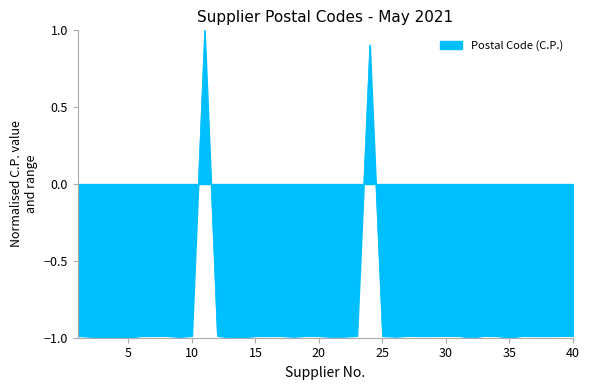

What is the minimum value shown in the chart?

-1.0